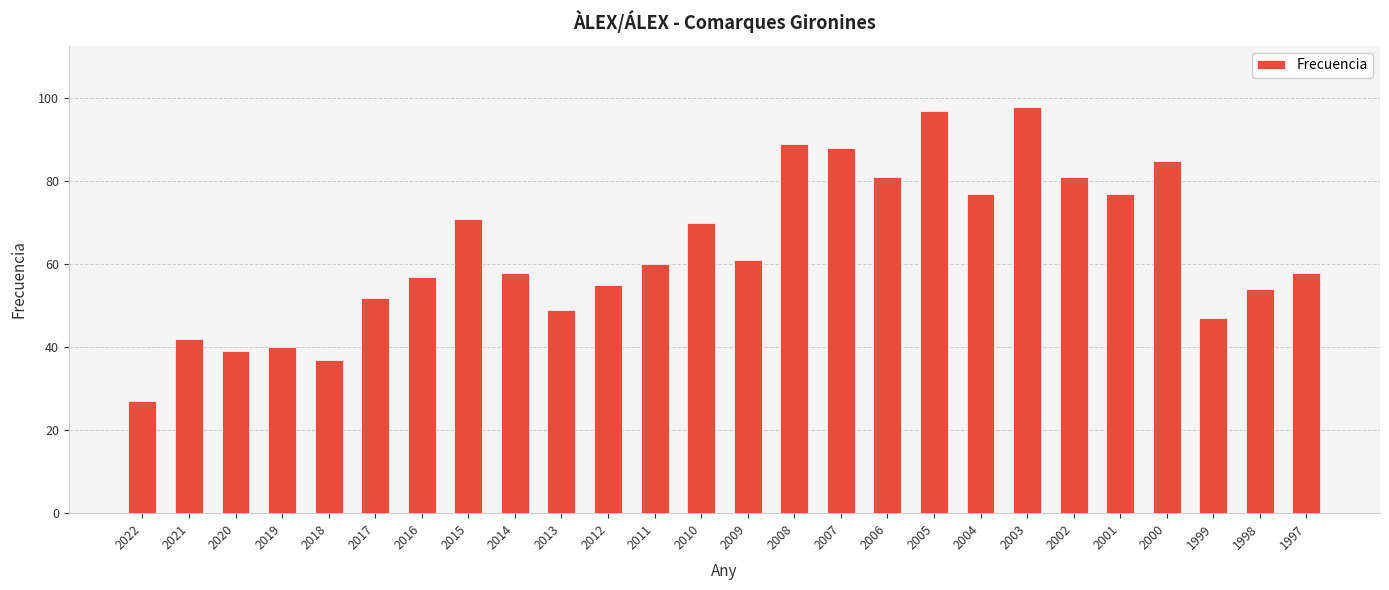

What is the sum of all values?

1650